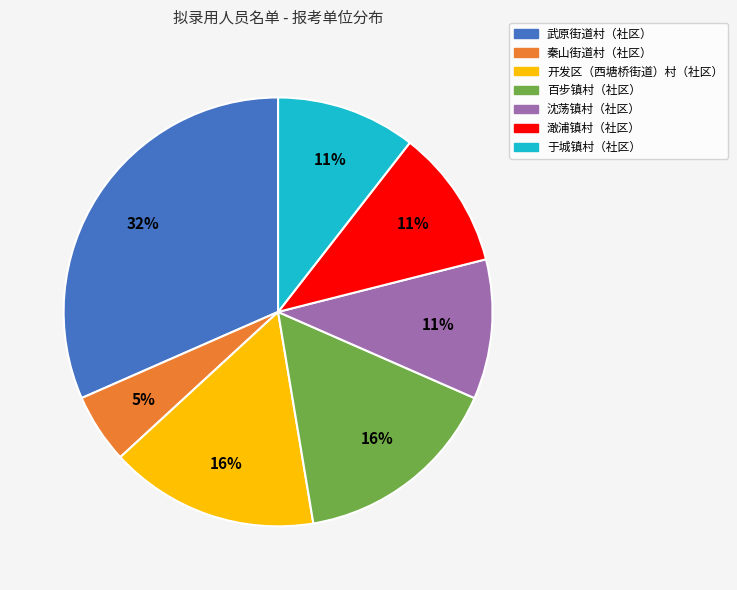

To the nearest percent, what is the difference between the 武原街道村（社区） and 百步镇村（社区） slice percentages?

16%